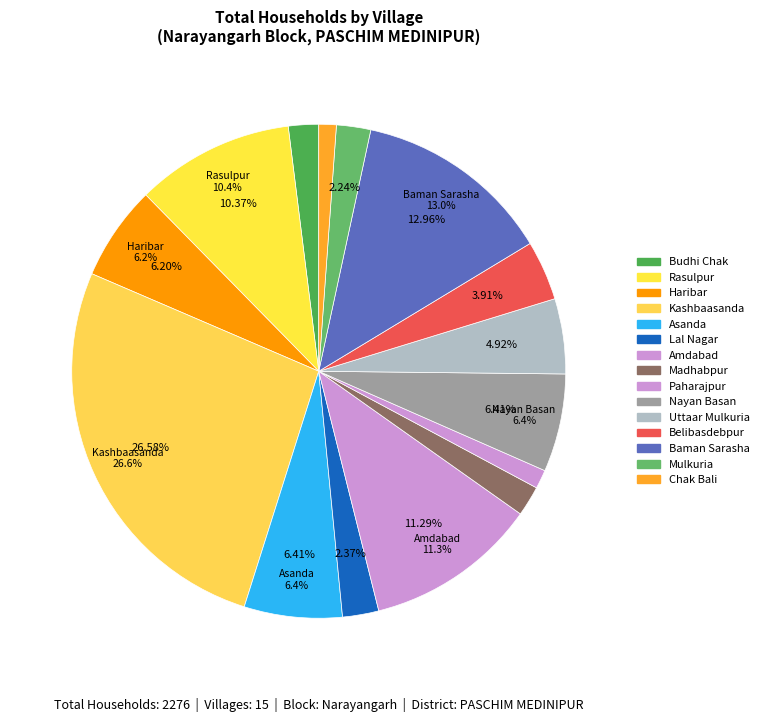

Is there any slice that represents more than half of the pie?

No